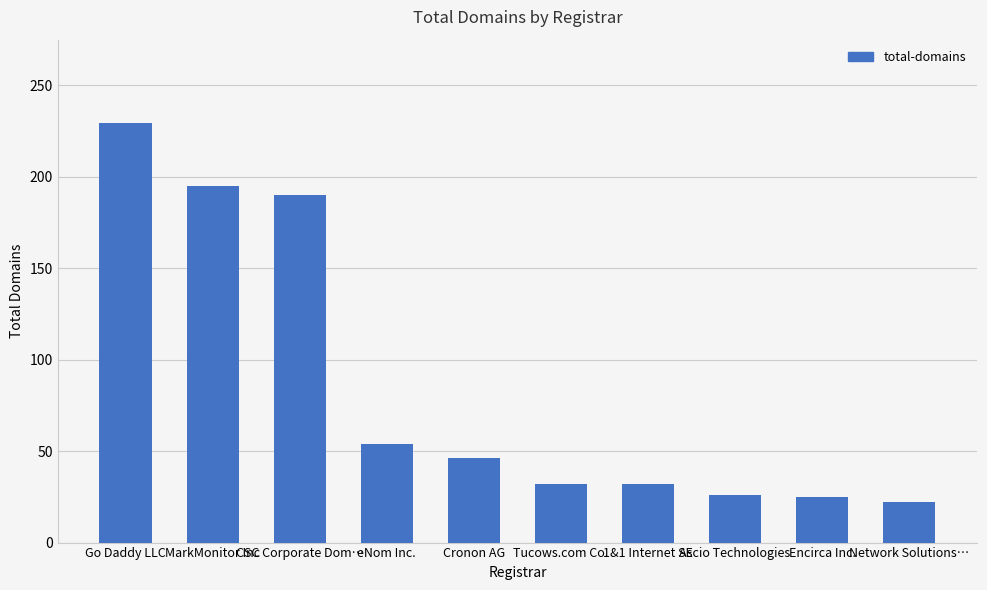

What is the label of the 3rd bar from the right?

Ascio Technologies